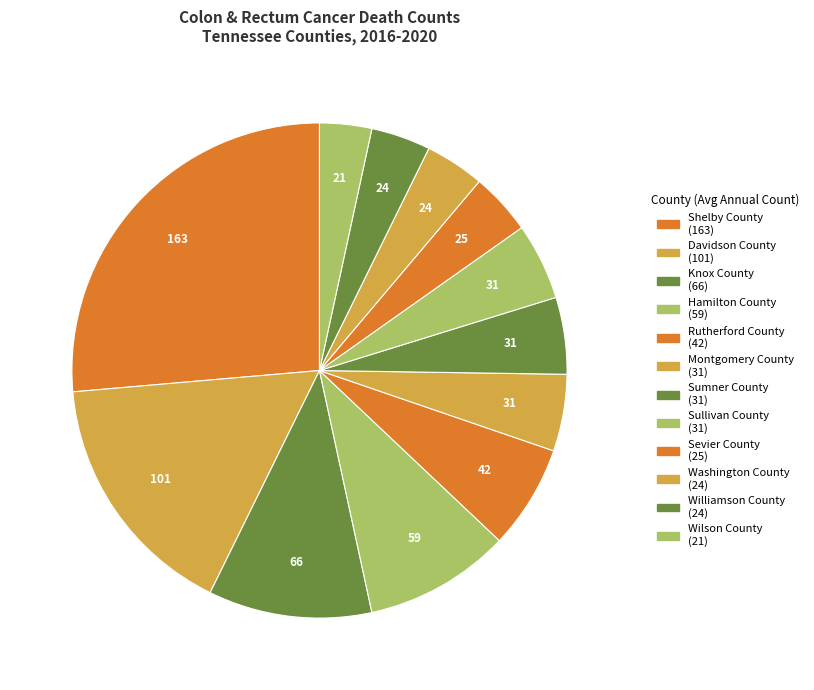

Count the number of slices in the pie.

12